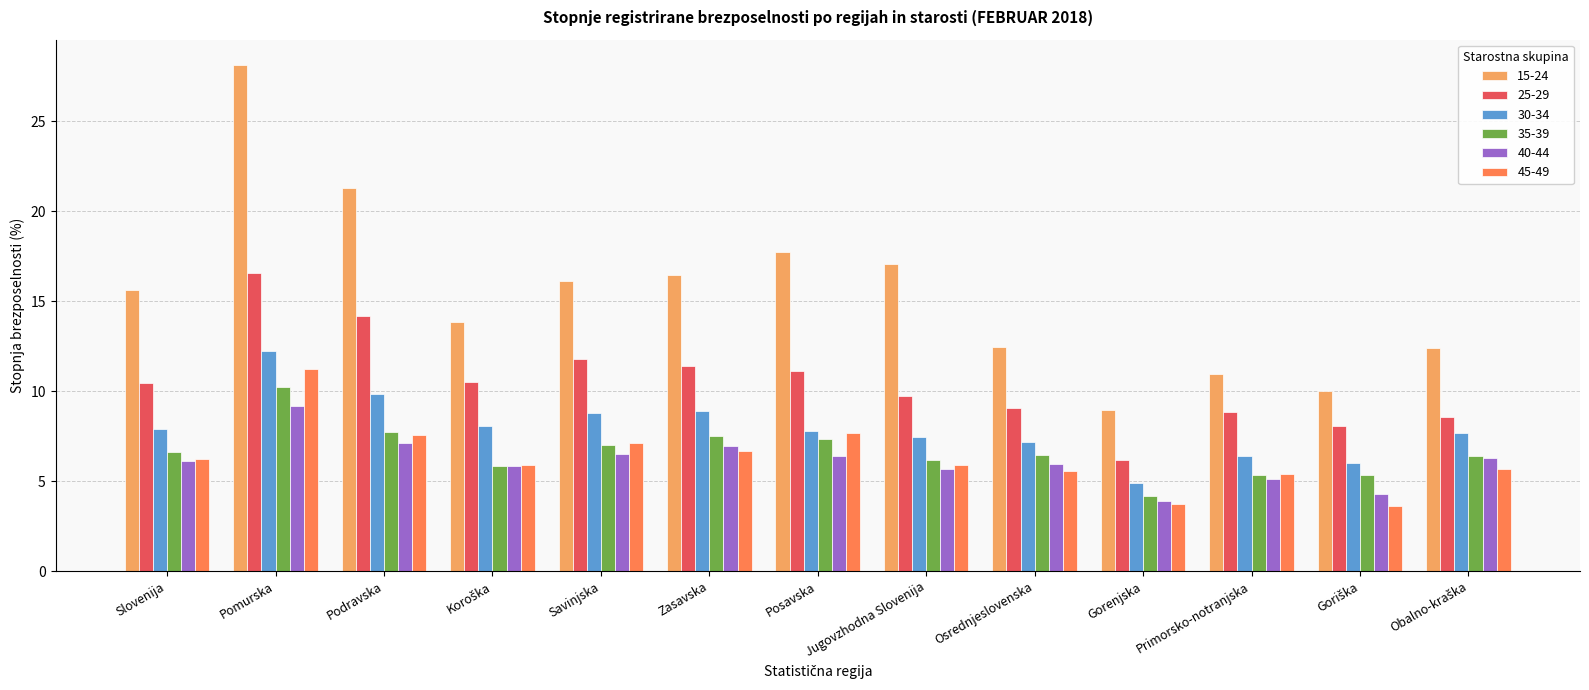

How many series are shown in this chart?

6